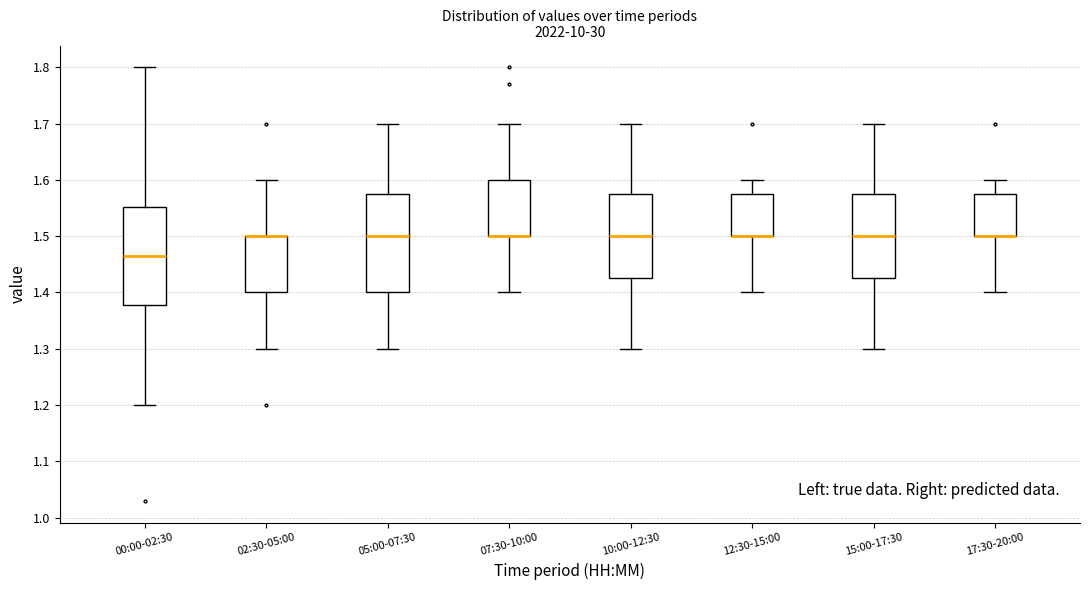

Reading left to right, transcribe this box plot: for each box, give where its median line is, the range the box spans, and where its two whiskers end, as read against the y-axis. The values are not printed on the chart, so give them approximately, as read against the axis.

00:00-02:30: median 1.47, box 1.38 to 1.55, whiskers 1.20 to 1.80
02:30-05:00: median 1.50 (drawn on the box's upper edge), box 1.40 to 1.50, whiskers 1.30 to 1.60
05:00-07:30: median 1.50, box 1.40 to 1.58, whiskers 1.30 to 1.70
07:30-10:00: median 1.50 (drawn on the box's lower edge), box 1.50 to 1.60, whiskers 1.40 to 1.70
10:00-12:30: median 1.50, box 1.43 to 1.58, whiskers 1.30 to 1.70
12:30-15:00: median 1.50 (drawn on the box's lower edge), box 1.50 to 1.58, whiskers 1.40 to 1.60
15:00-17:30: median 1.50, box 1.43 to 1.58, whiskers 1.30 to 1.70
17:30-20:00: median 1.50 (drawn on the box's lower edge), box 1.50 to 1.58, whiskers 1.40 to 1.60